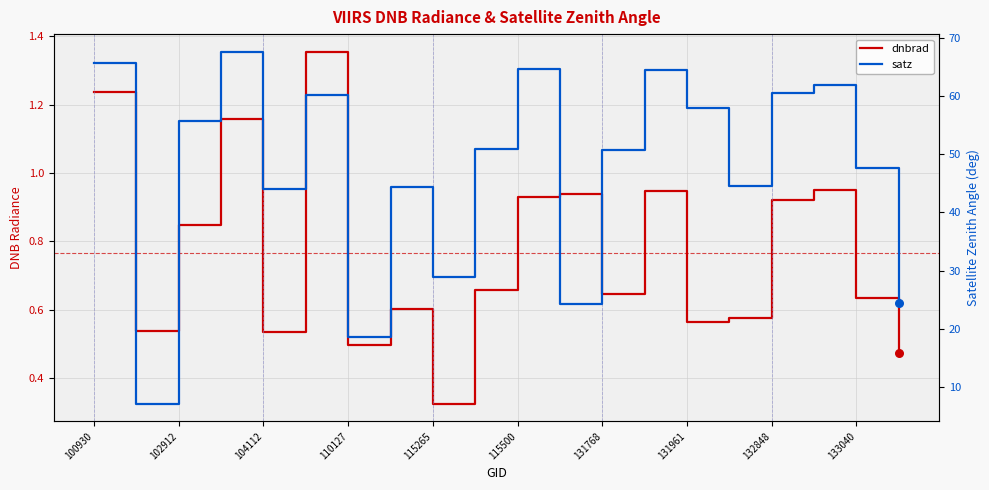

What are all the series names shown in the legend?

dnbrad, satz